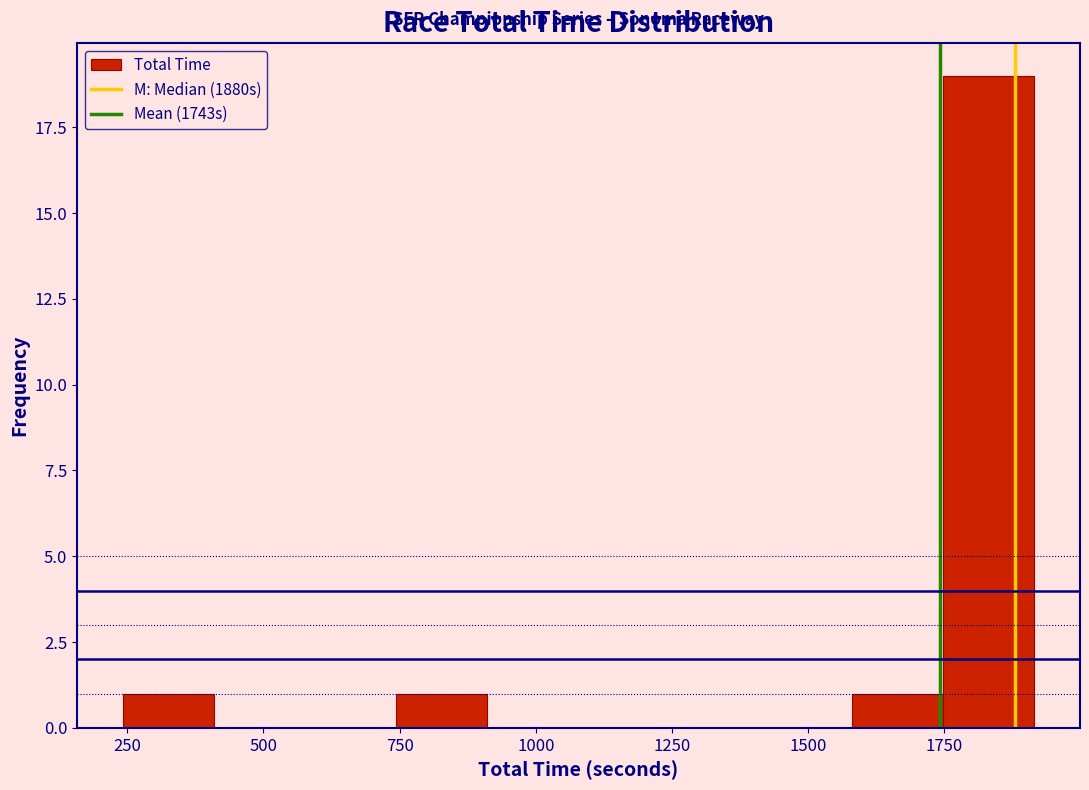

Around what value on the x-axis is the tallest bar? Give the approximate position of its centre, as read against the axis.

1850